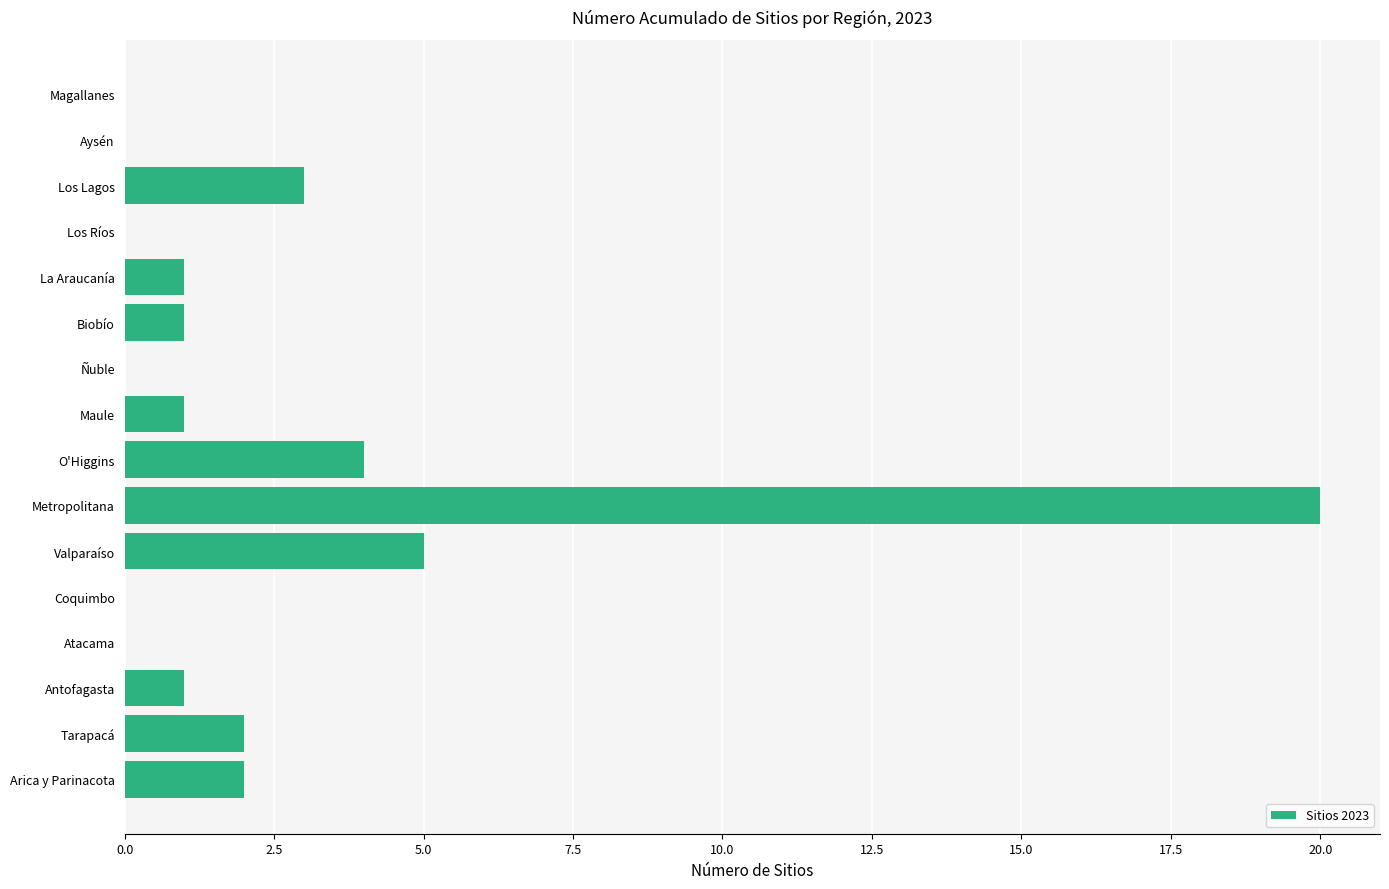

What is the sum of the values at Los Ríos and Metropolitana?

20